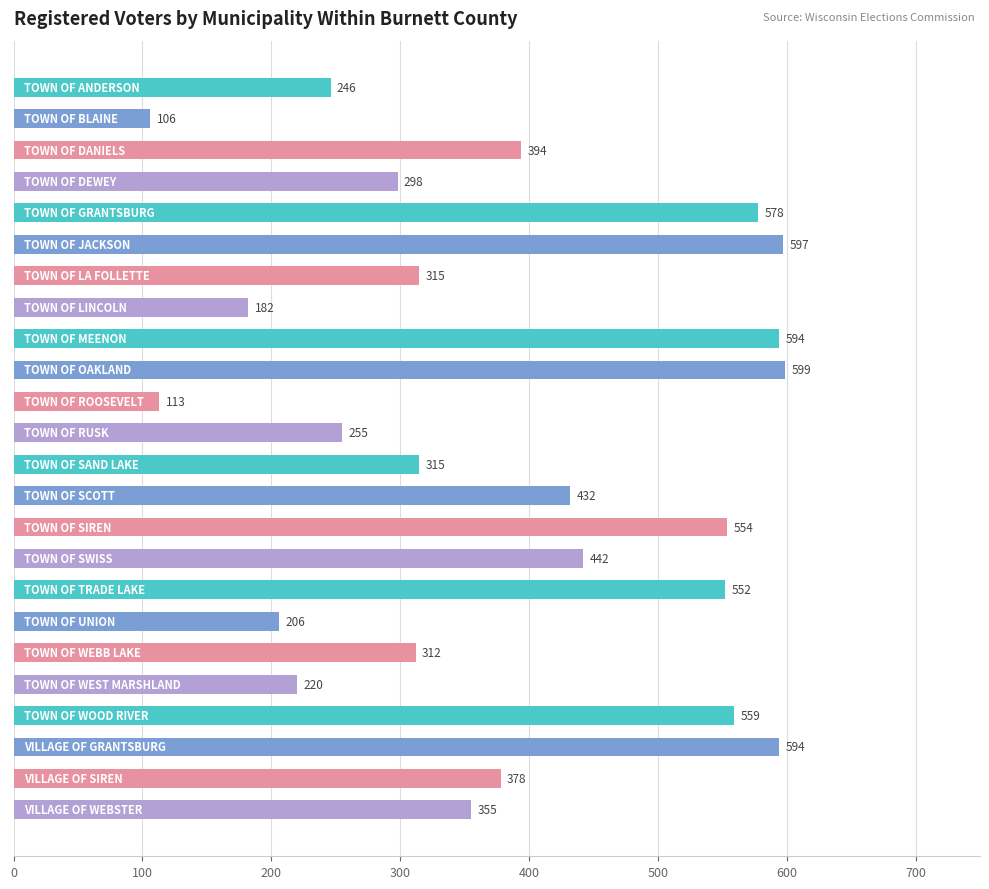

What is the minimum value shown in the chart?

106